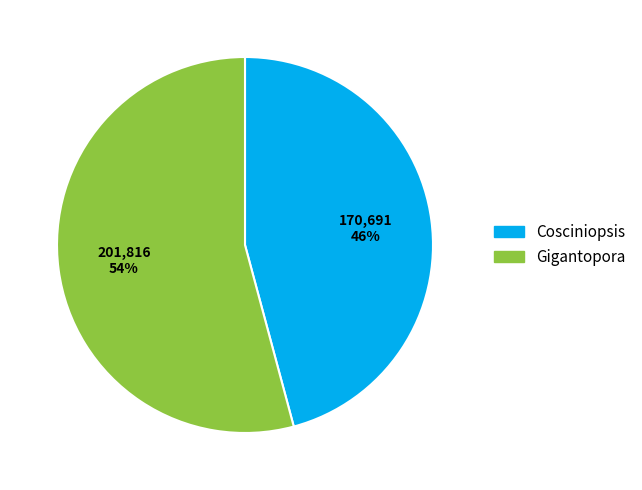

How many slices are in this pie chart?

2